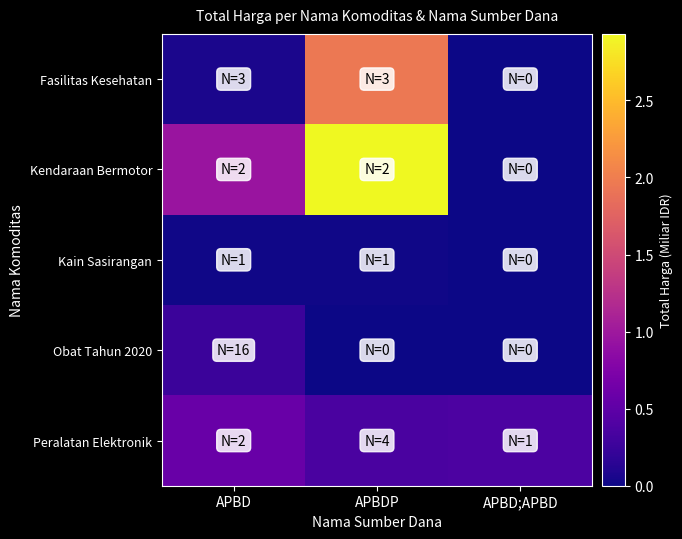

Reading right to left, what are all the values shown in this chart?

Fasilitas Kesehatan: APBD;APBD=0.0	APBDP=2.0	APBD=0.1
Kendaraan Bermotor: APBD;APBD=0.0	APBDP=2.9	APBD=1.0
Kain Sasirangan: APBD;APBD=0.0	APBDP=0.0	APBD=0.0
Obat Tahun 2020: APBD;APBD=0.0	APBDP=0.0	APBD=0.3
Peralatan Elektronik: APBD;APBD=0.4	APBDP=0.4	APBD=0.6